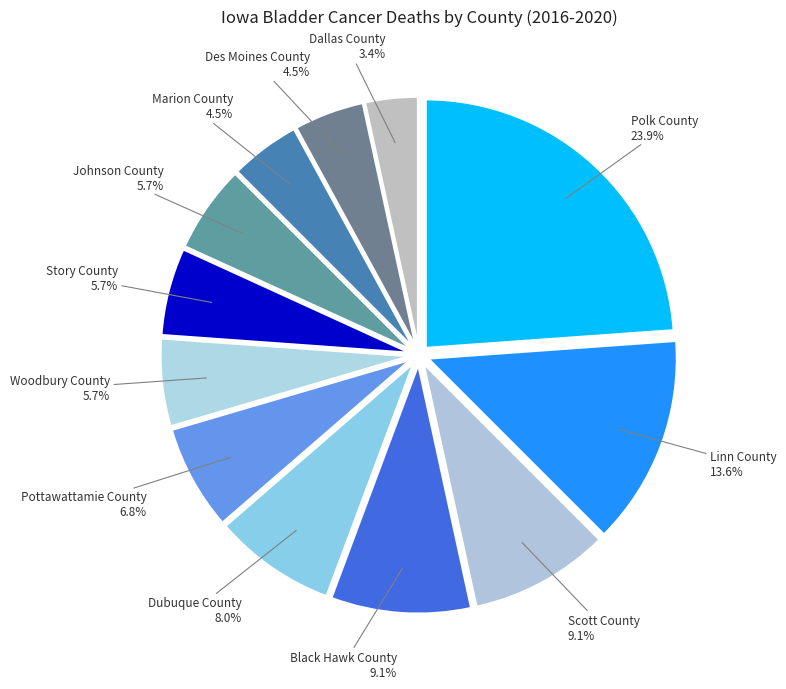

How many slices are in this pie chart?

12